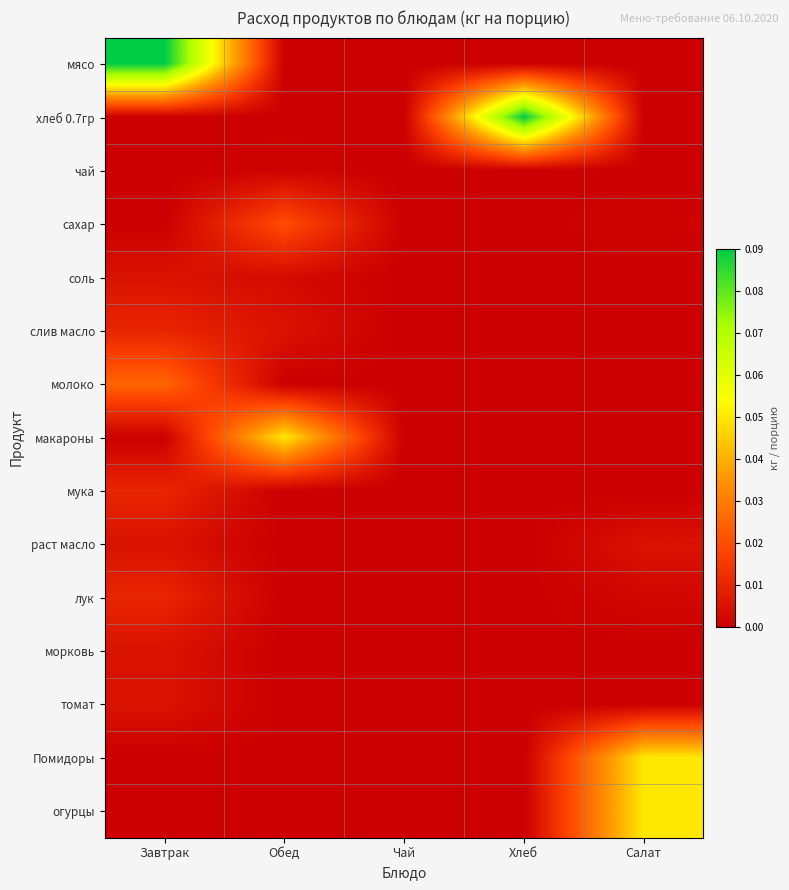

Rank the series at Завтрак from lowest to highest value.

хлеб 0.7гр, чай, сахар, макароны, Помидоры, огурцы, соль, раст масло, морковь, томат, слив масло, мука, лук, молоко, мясо